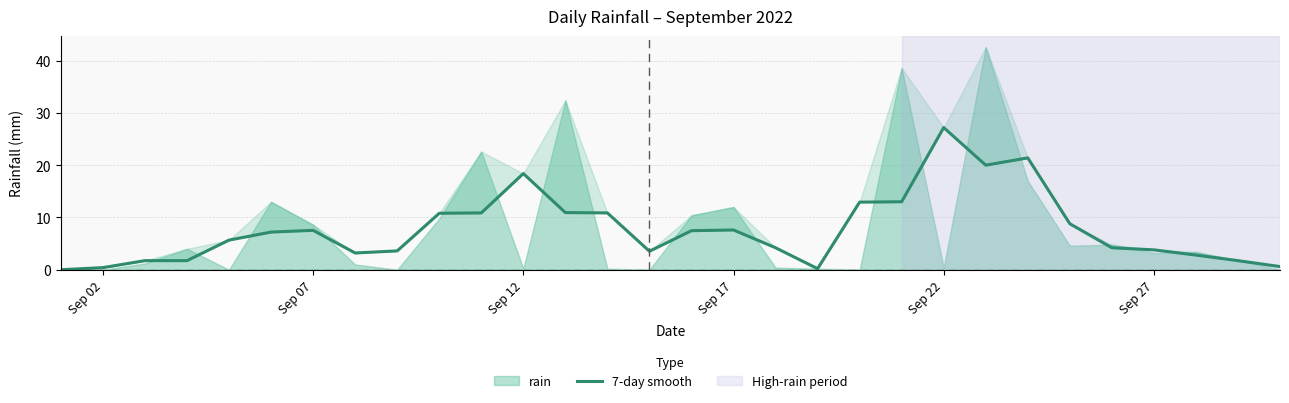

How many values are below 7?

15